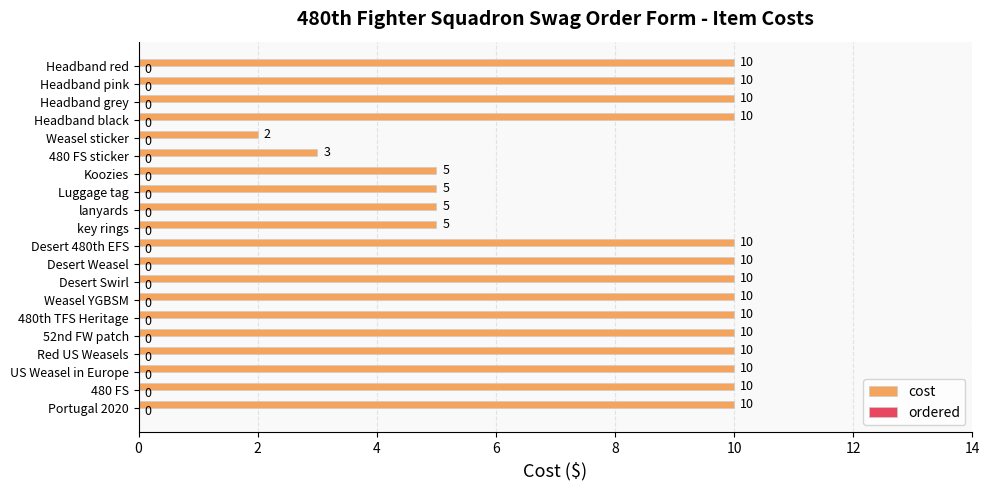

What is the approximate value at Headband red?

10